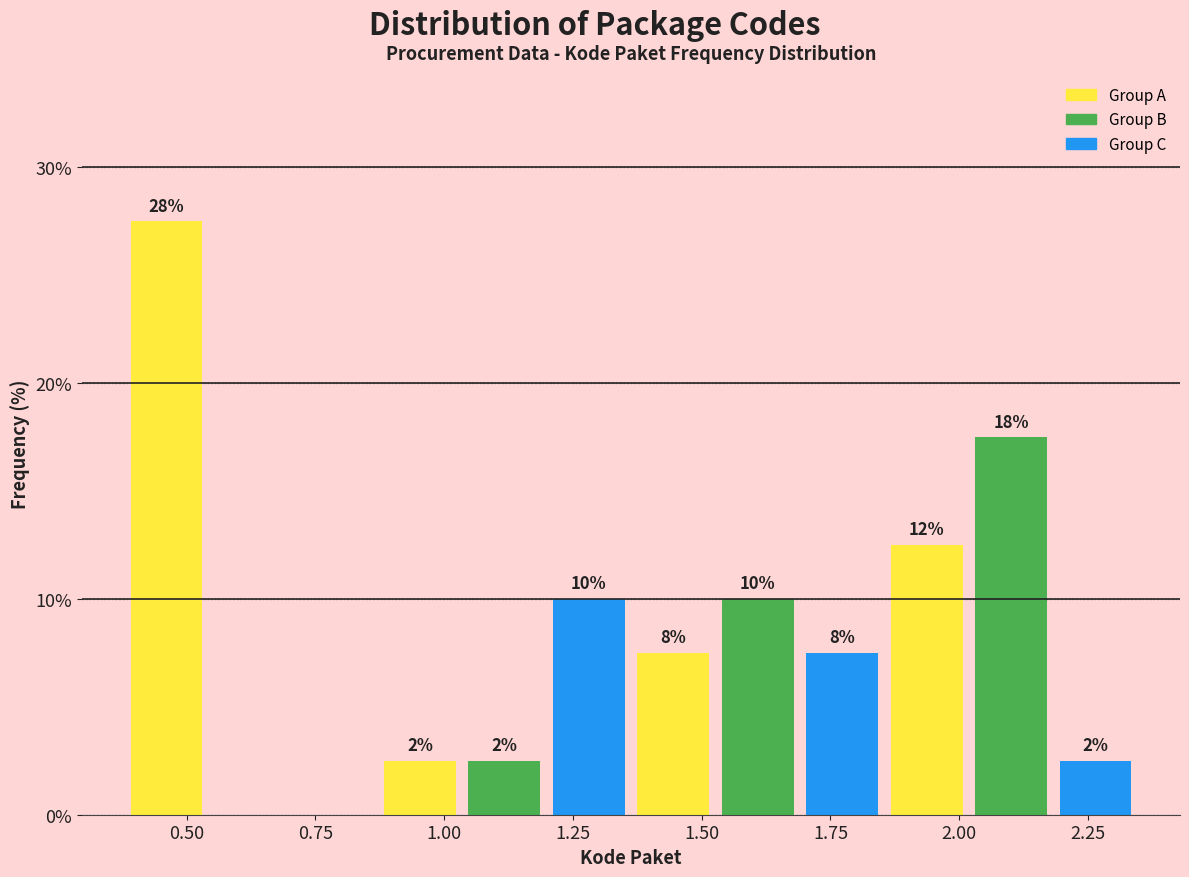

Around what value on the x-axis is the tallest bar? Give the approximate position of its centre, as read against the axis.

0.45